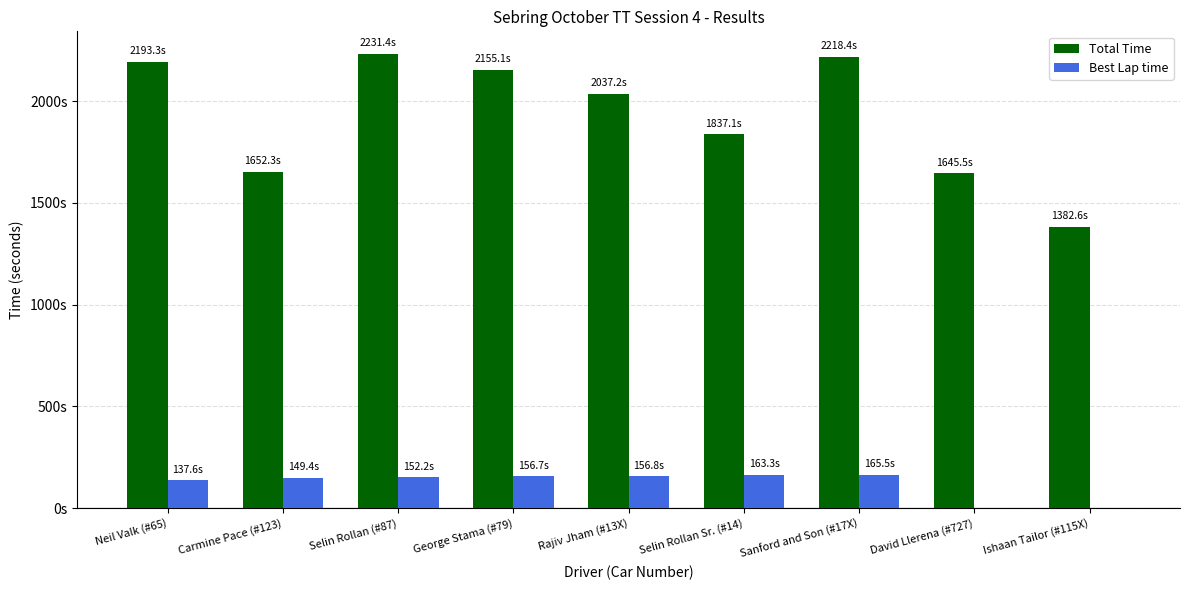

Does the chart contain stacked bars?

No